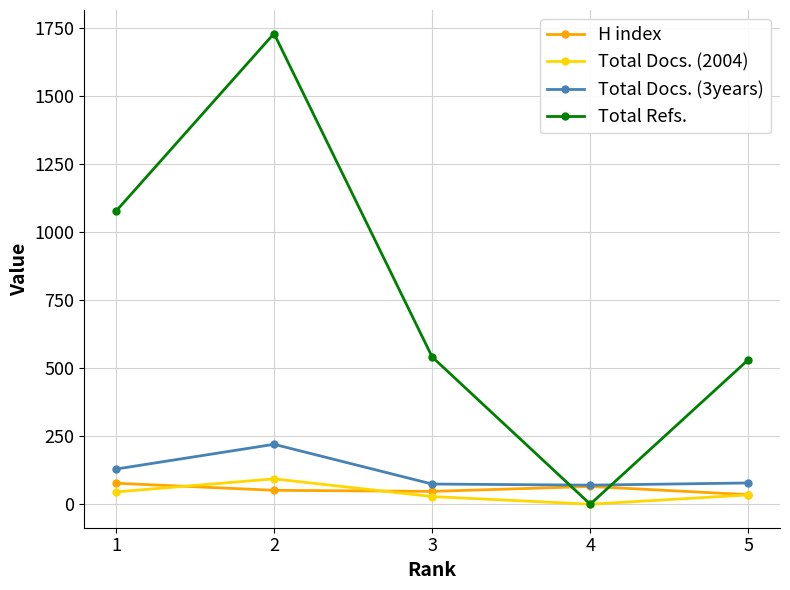

List the series in order of their peak value, lowest first.

H index, Total Docs. (2004), Total Docs. (3years), Total Refs.